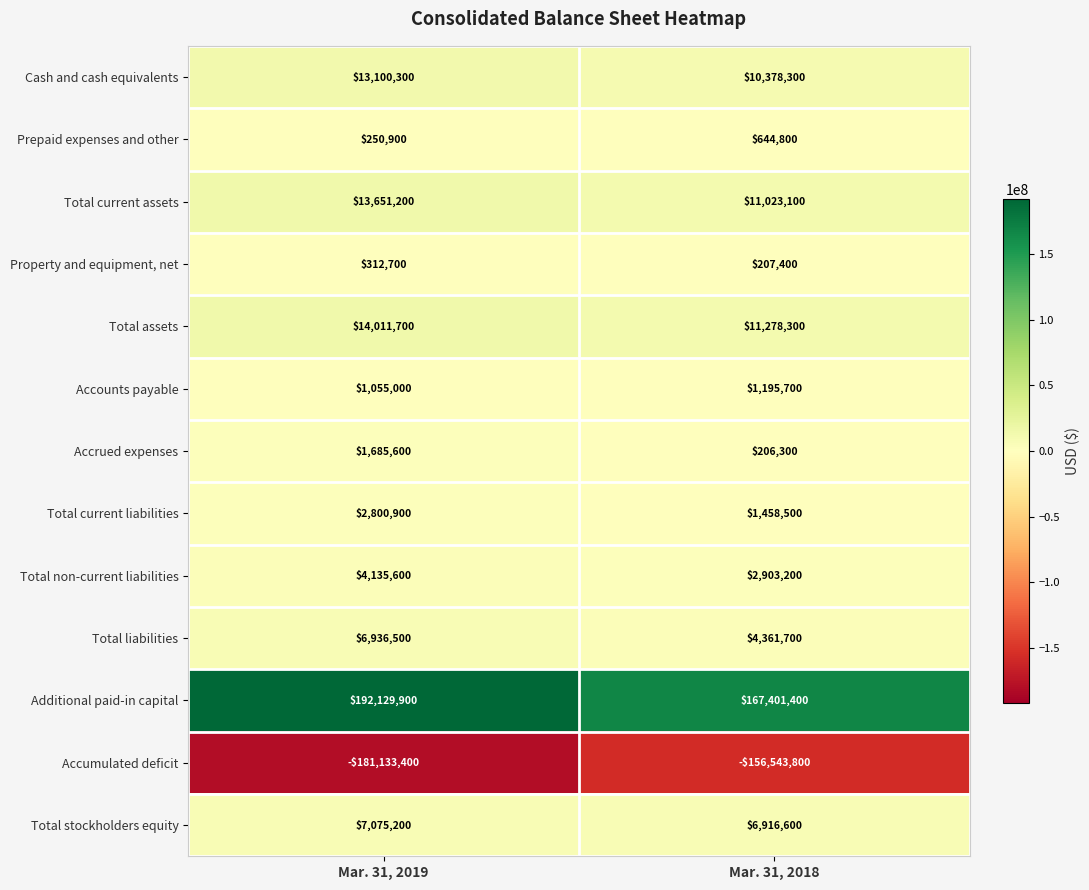

Which series has the widest spread of values?

Additional paid-in capital